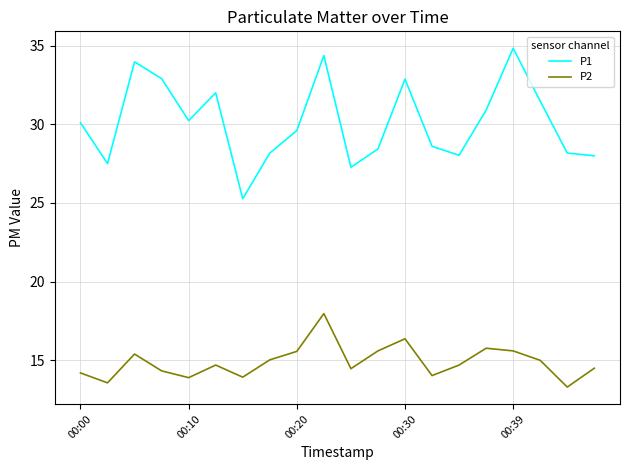

How many values in the P1 series exceed 30?

10